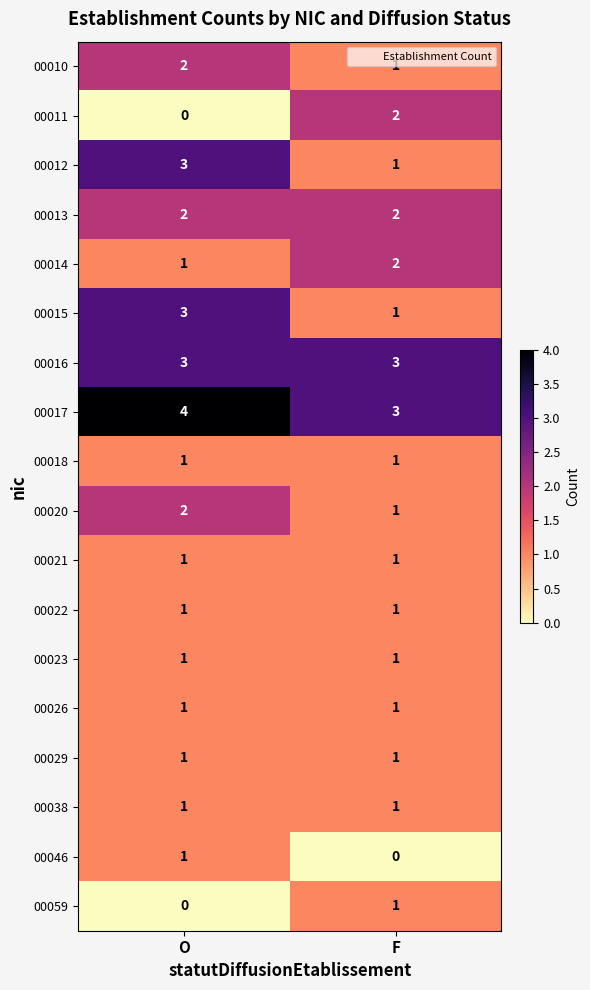

What is the approximate value of 00015 at O?

3